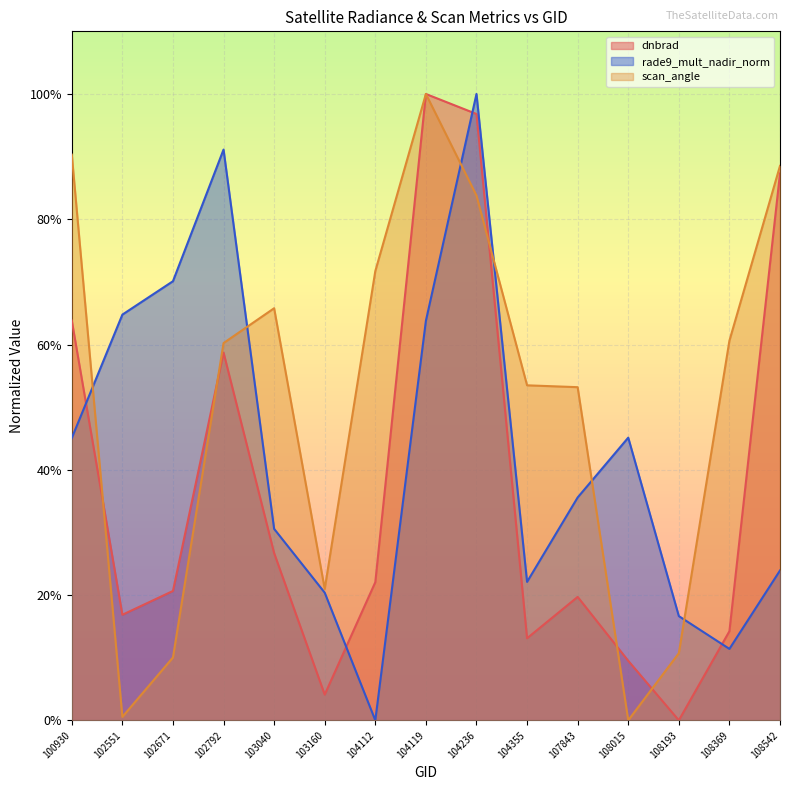

Which series ends up on top after the final intersection of scan_angle and rade9_mult_nadir_norm?

scan_angle